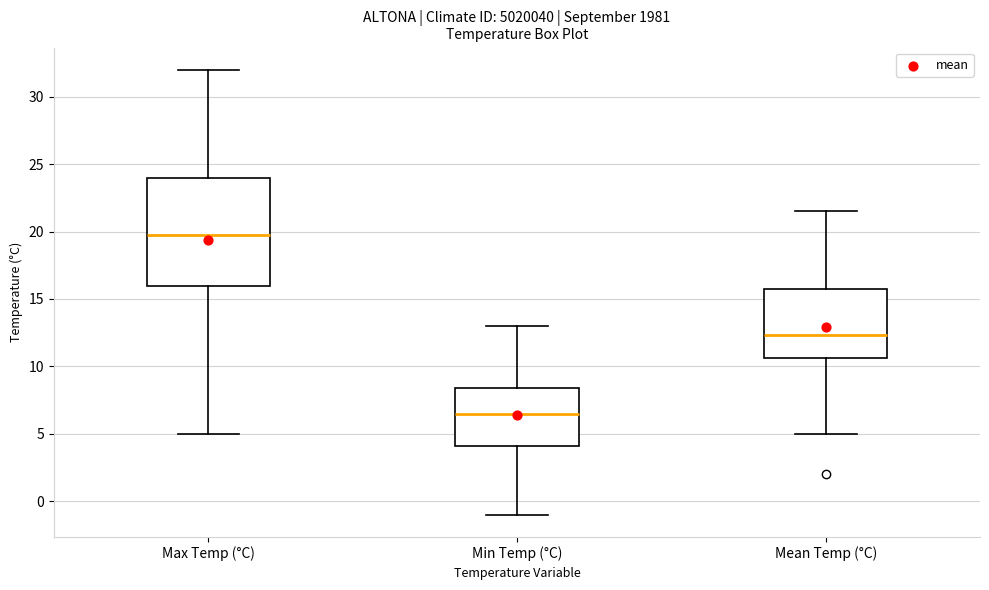

Where does the median line of the box for Mean Temp (°C) sit on the y-axis? The values are not printed on the chart, so give them approximately, as read against the axis.

12.5